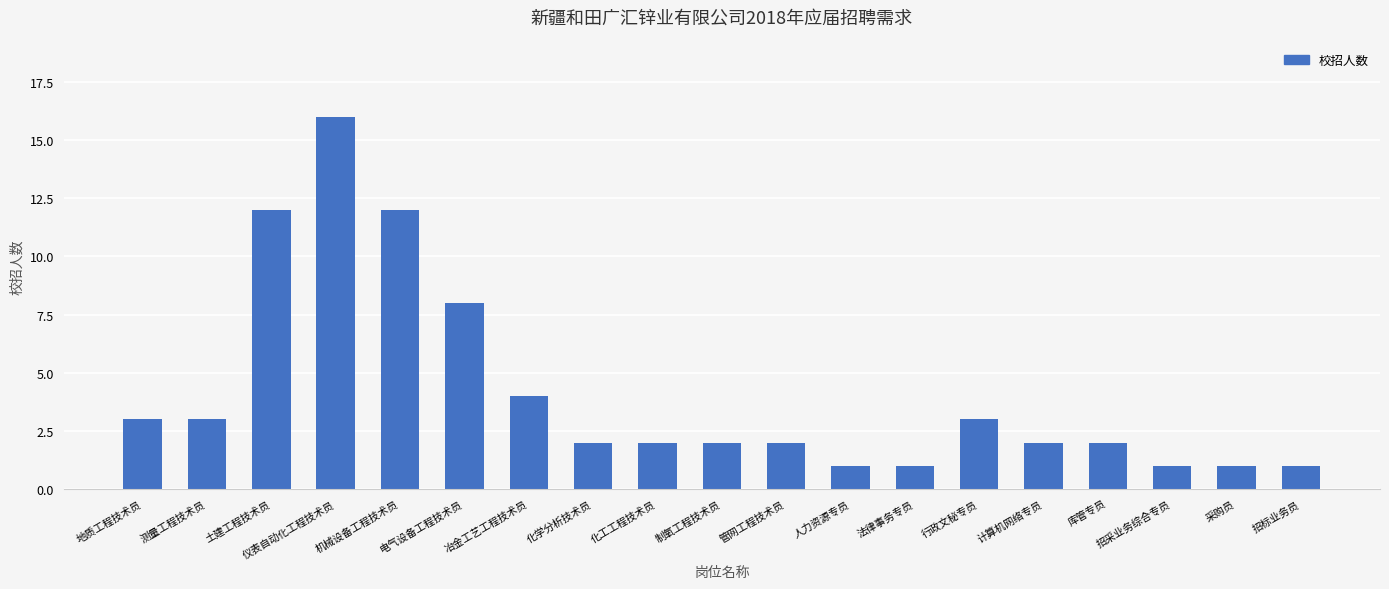

Which category has the highest value across all series?

仪表自动化工程技术员